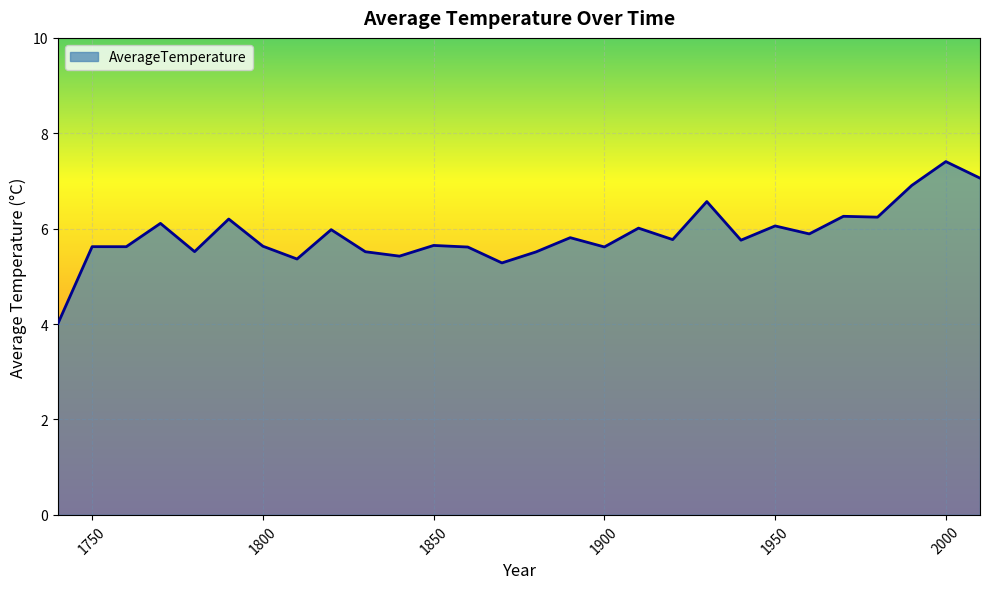

What is the difference between the maximum and minimum values?

3.4